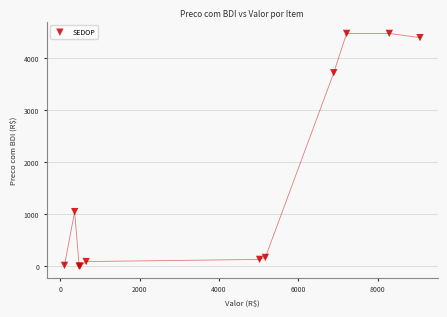

What Y value in the scatter plot is closest to 2243?

1054.5